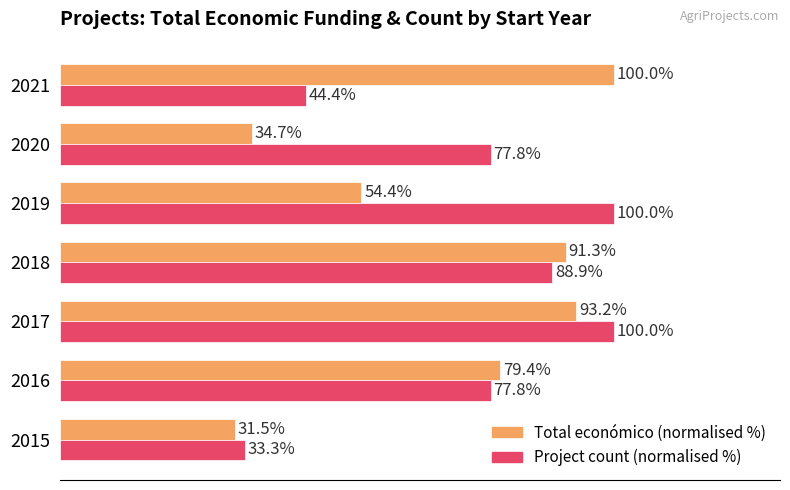

List the series in order of their overall mean, highest first.

Project count (normalised %), Total económico (normalised %)